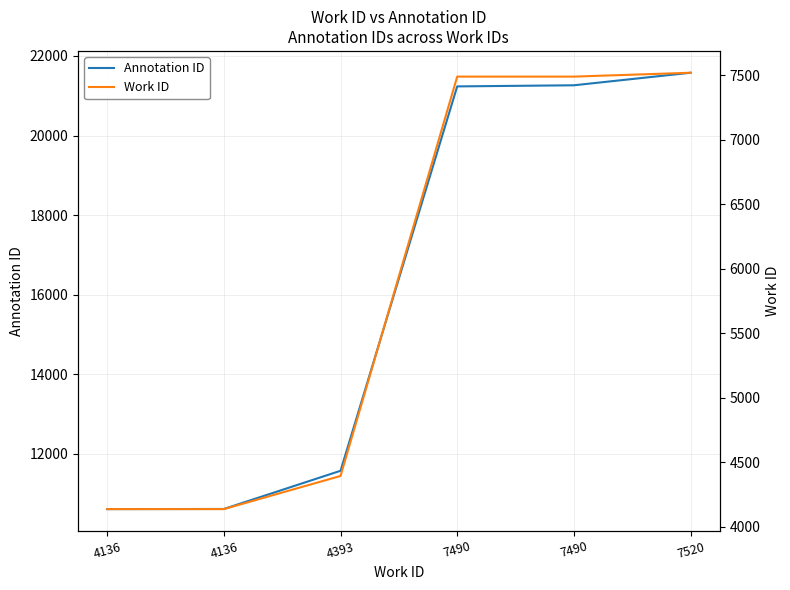

True or false: Work ID has more than 0 points higher than both neighbors.

False